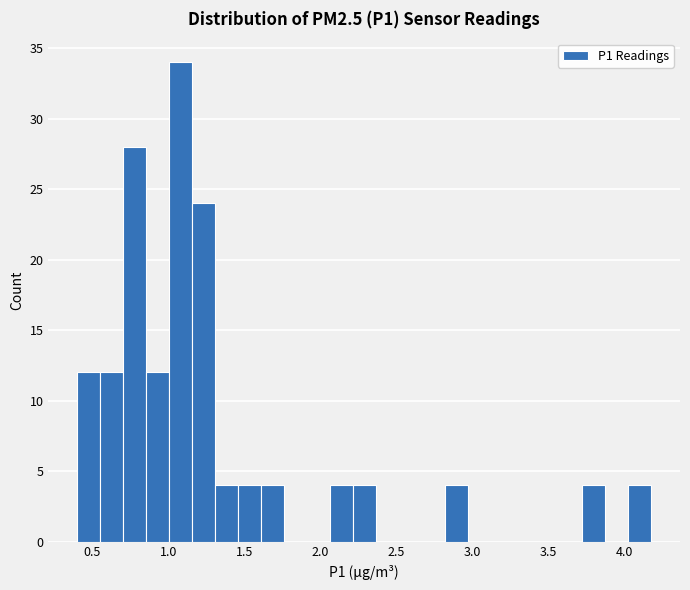

Read against the x-axis, roughly where is the centre of the tallest bar?

1.10